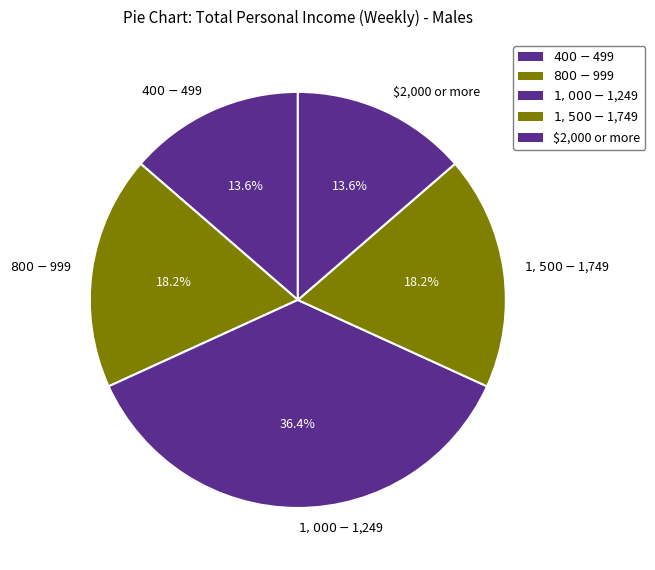

Does $2,000 or more account for over 50% of the chart?

No